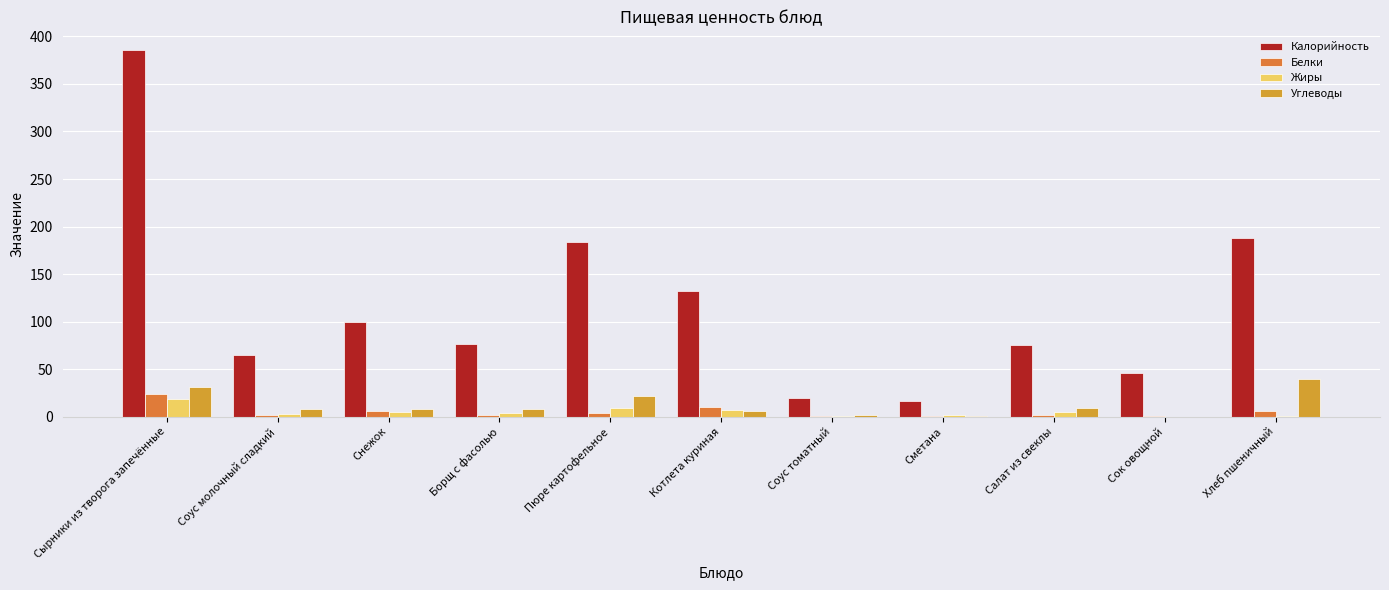

What is the smallest value displayed?

0.1